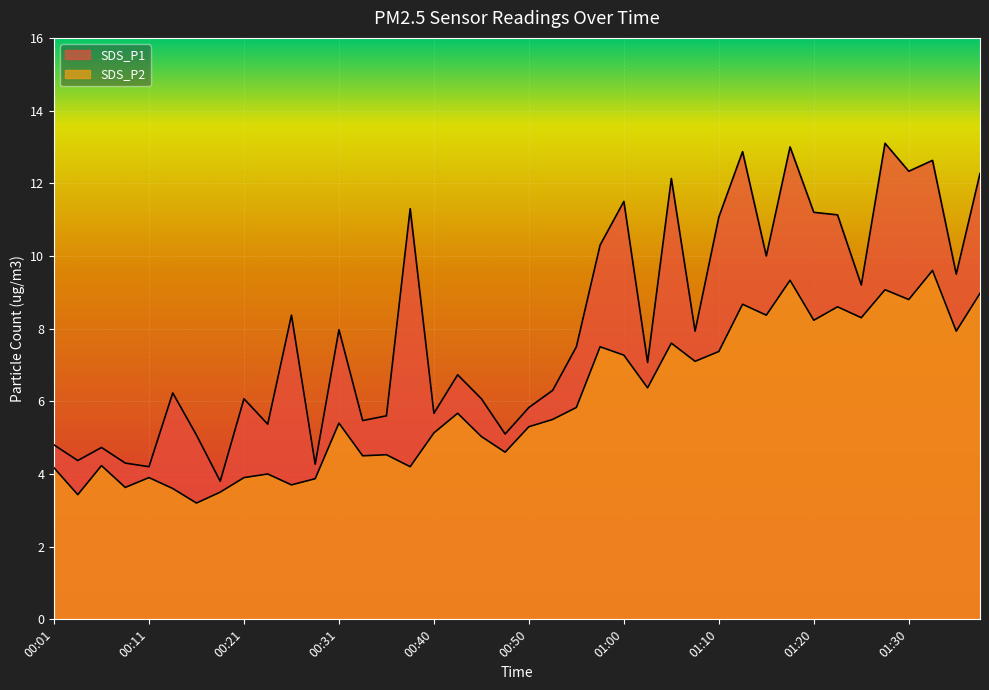

The SDS_P1 series shows 8.7 at 00:53. True or false?

False